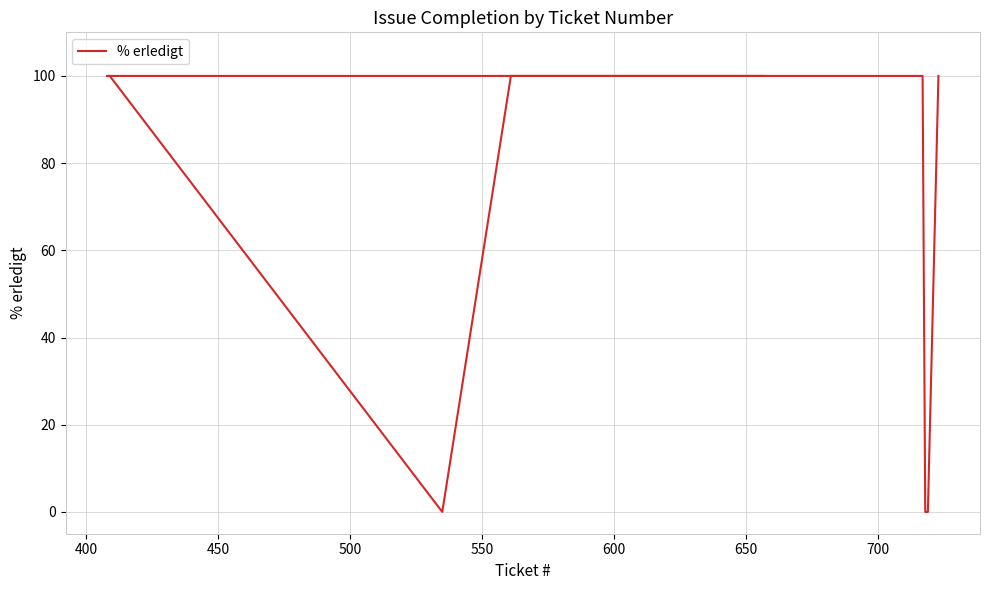

How many lines are shown in the chart?

1